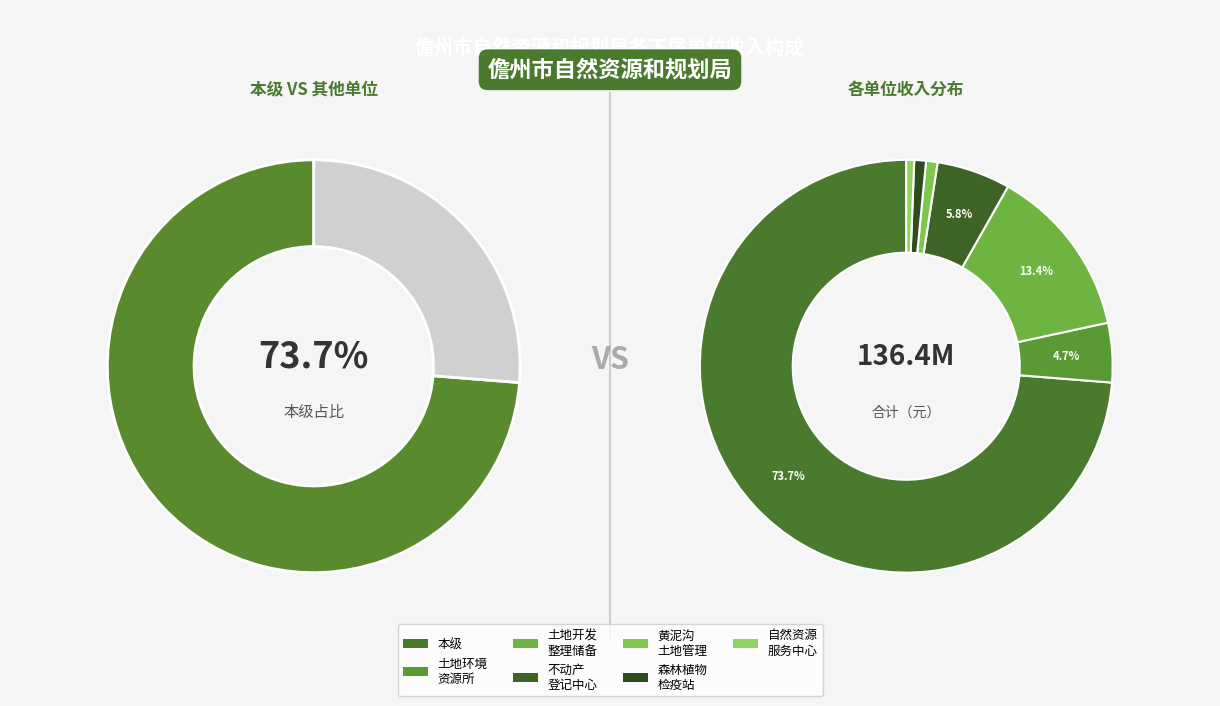

Which slice represents more than half of the pie?

儋州市自然资源和规划局本级